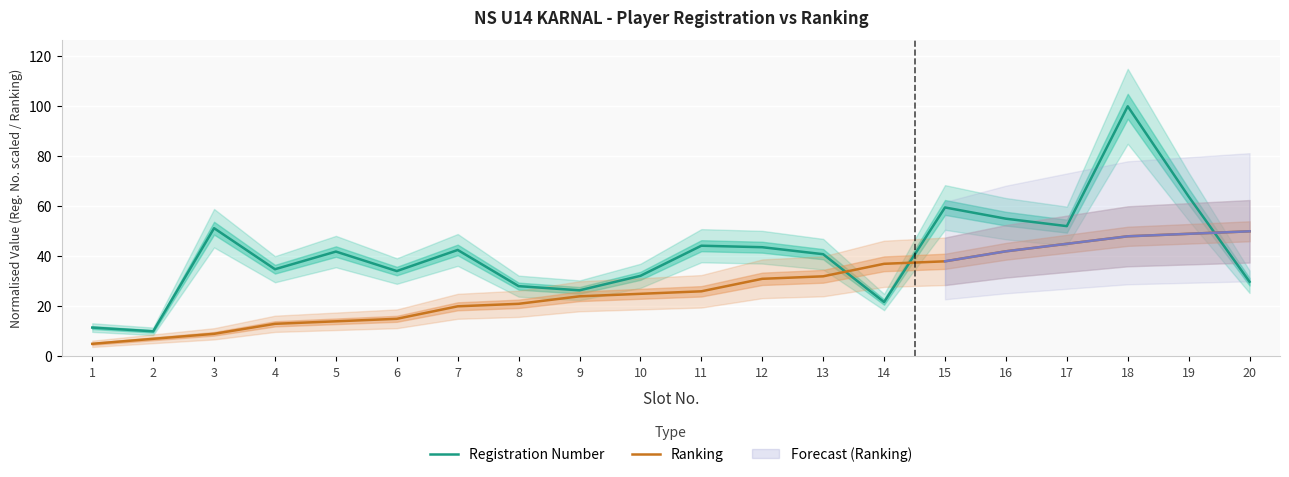

Reading left to right, what are all the values shown in this chart?

Registration Number: 1=11.5	2=10.0	3=51.2	4=34.8	5=41.9	6=34.1	7=42.5	8=28.1	9=26.4	10=32.2	11=44.2	12=43.6	13=40.8	14=21.7	15=59.5	16=55.0	17=52.1	18=100.0	19=63.9	20=29.8
Ranking: 1=5.0	2=7.0	3=9.0	4=13.0	5=14.0	6=15.0	7=20.0	8=21.0	9=24.0	10=25.0	11=26.0	12=31.0	13=32.0	14=37.0	15=38.0	16=42.0	17=45.0	18=48.0	19=49.0	20=50.0